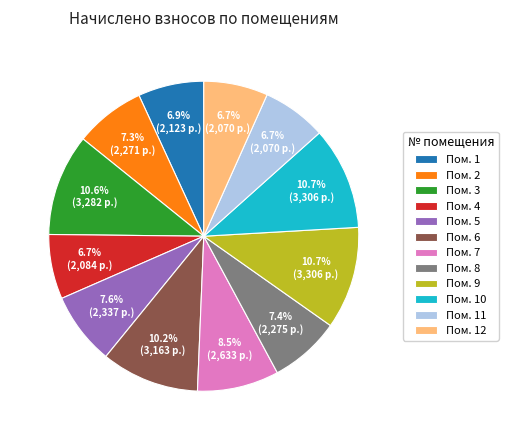

How many slices are in this pie chart?

12